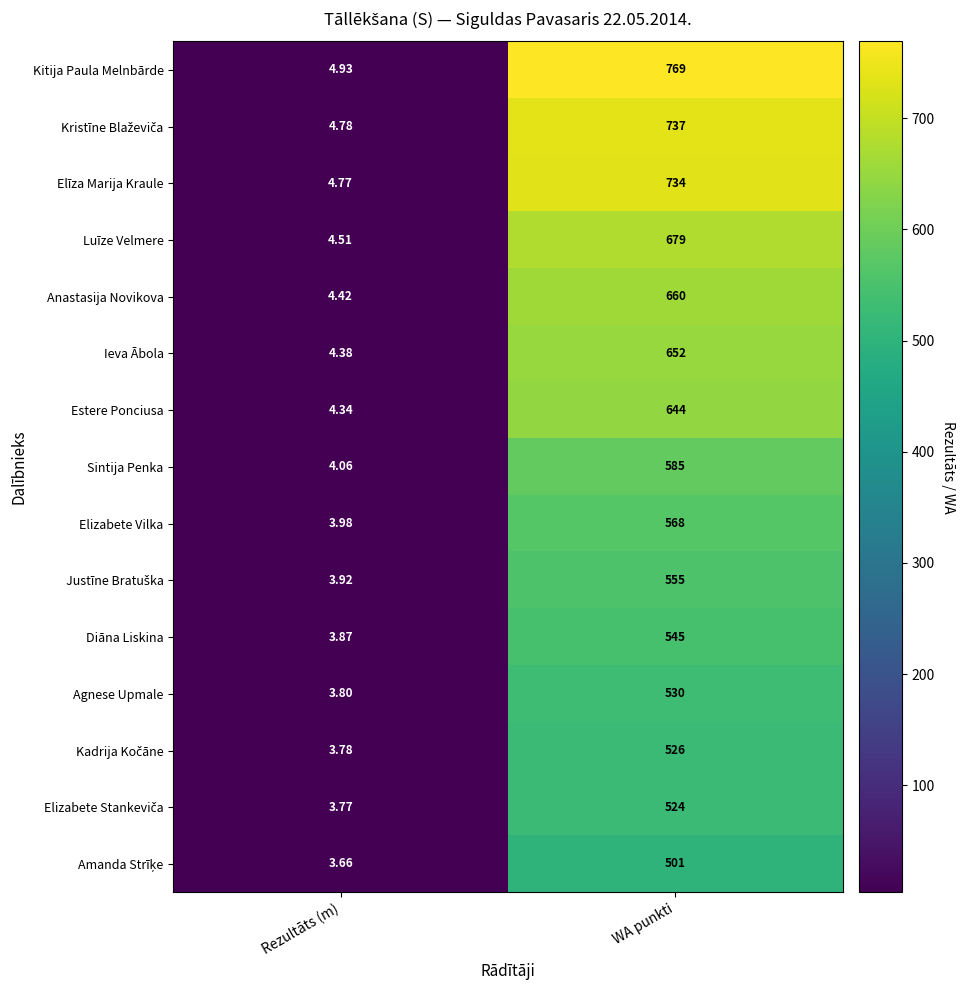

Which series has the largest range (max minus min)?

Kitija Paula Melnbārde